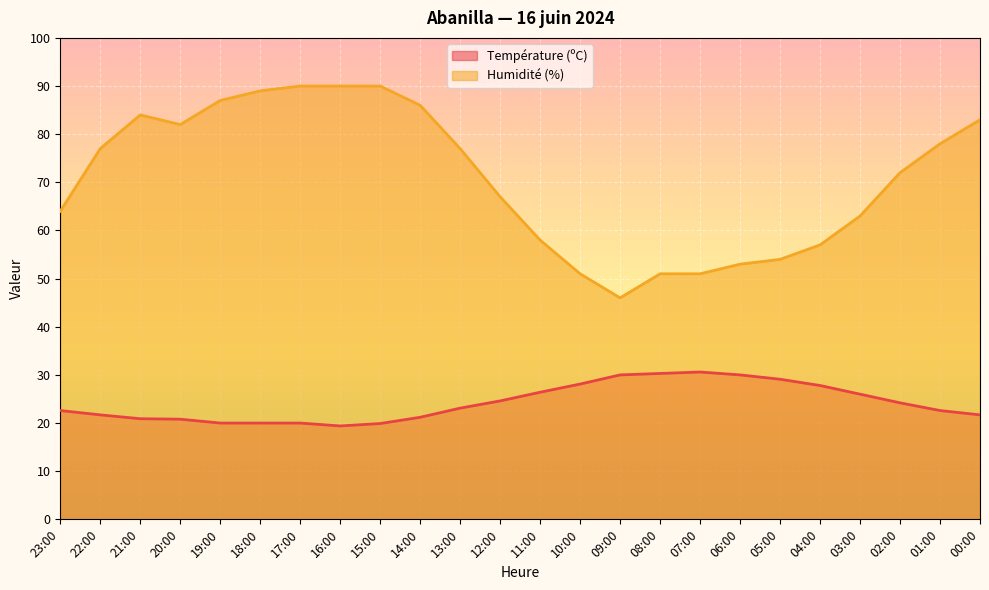

True or false: Humidité (%) has a value of 82.0 at 20:00.

True